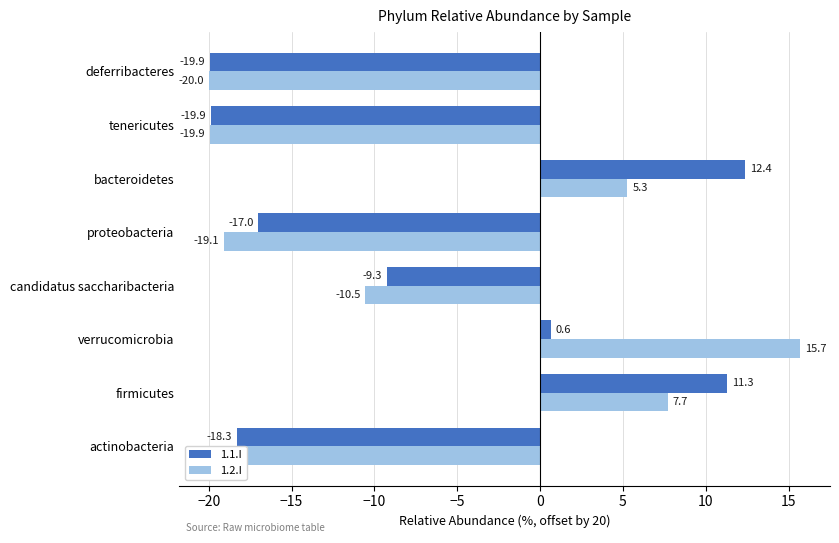

The value of 1.1.I at candidatus saccharibacteria is -12.6. True or false?

False